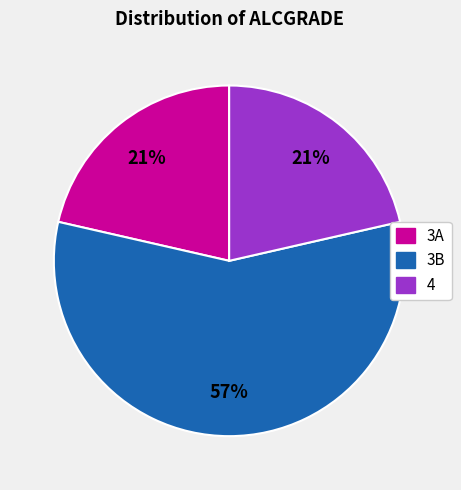

How many slices are in this pie chart?

3